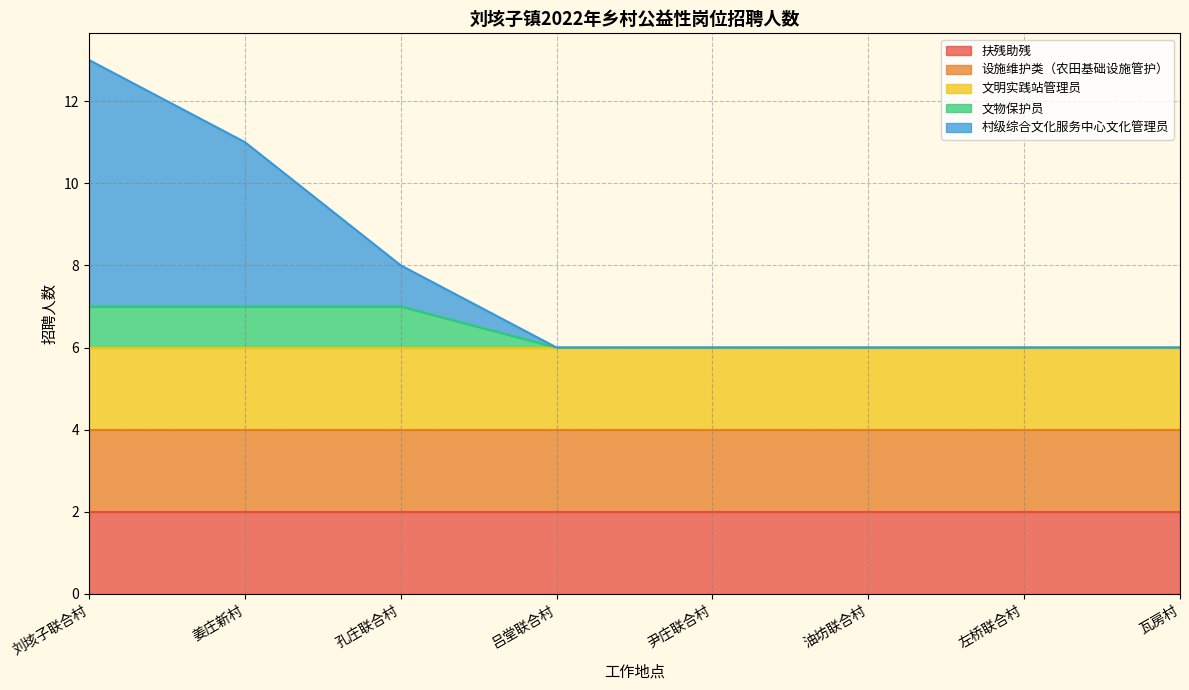

Is the value of 扶残助残 at 孔庄联合村 greater than the value of 文明实践站管理员 at 吕堂联合村?

No